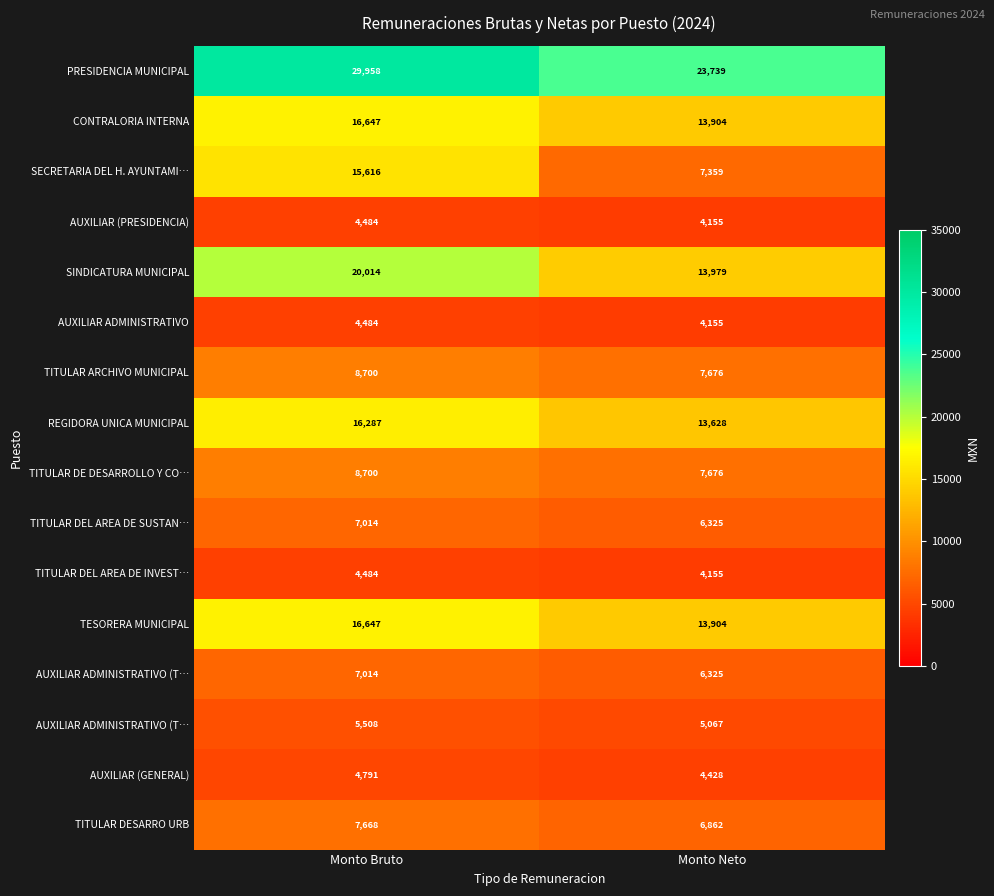

What is the smallest value displayed?

4155